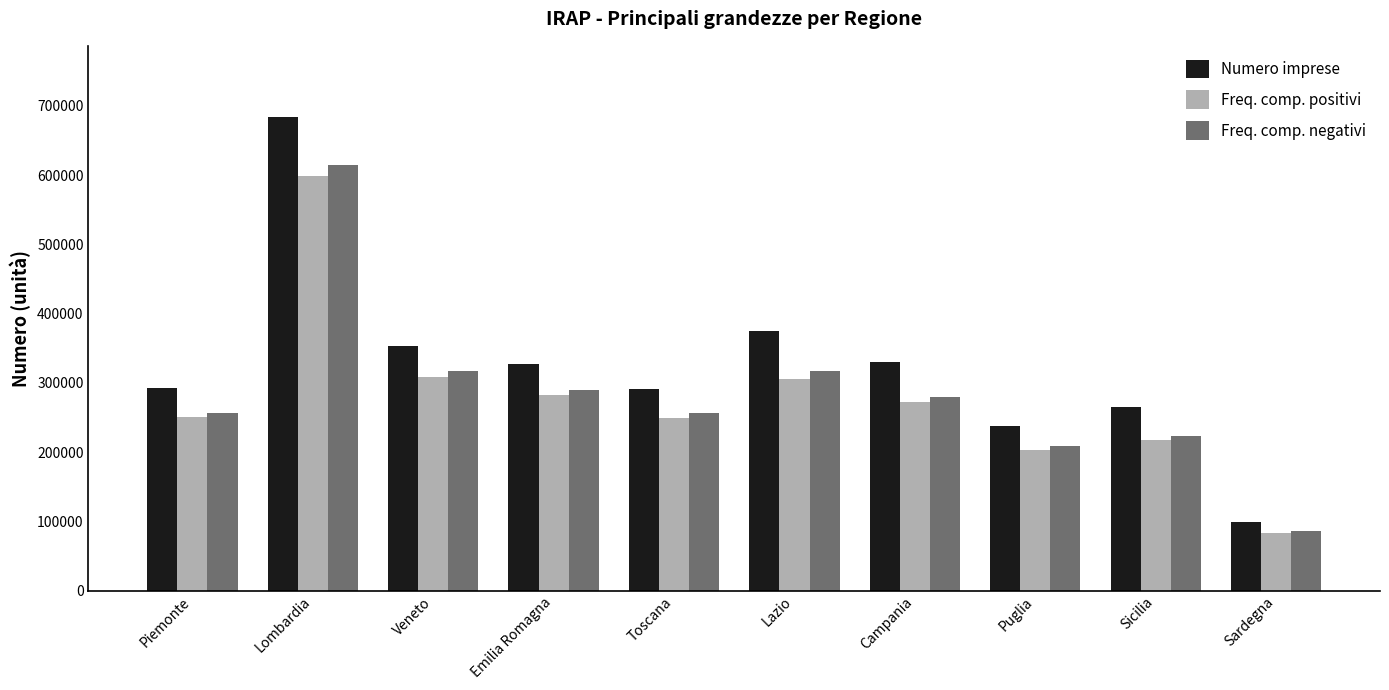

Rank the series by their maximum value, from lowest to highest.

Freq. comp. positivi, Freq. comp. negativi, Numero imprese